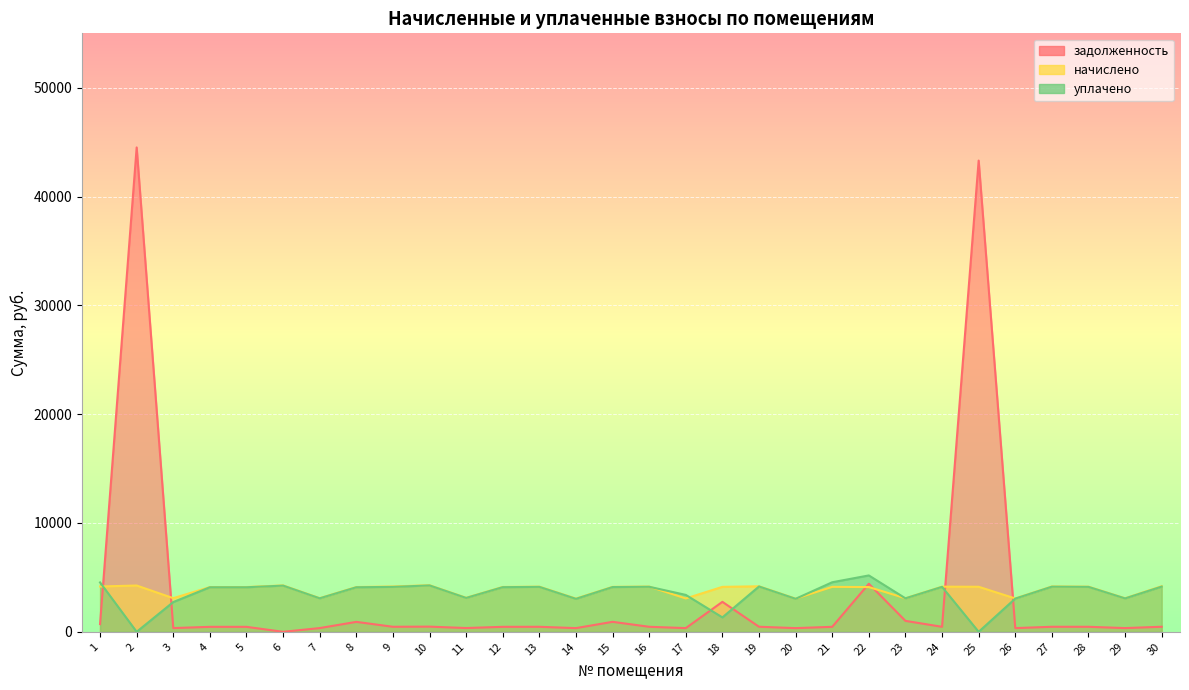

At which label is задолженность closest to 22257?

22